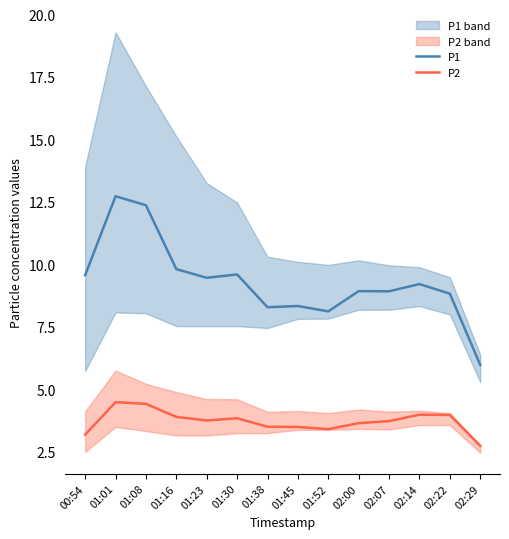

Which series has the largest range (max minus min)?

P1